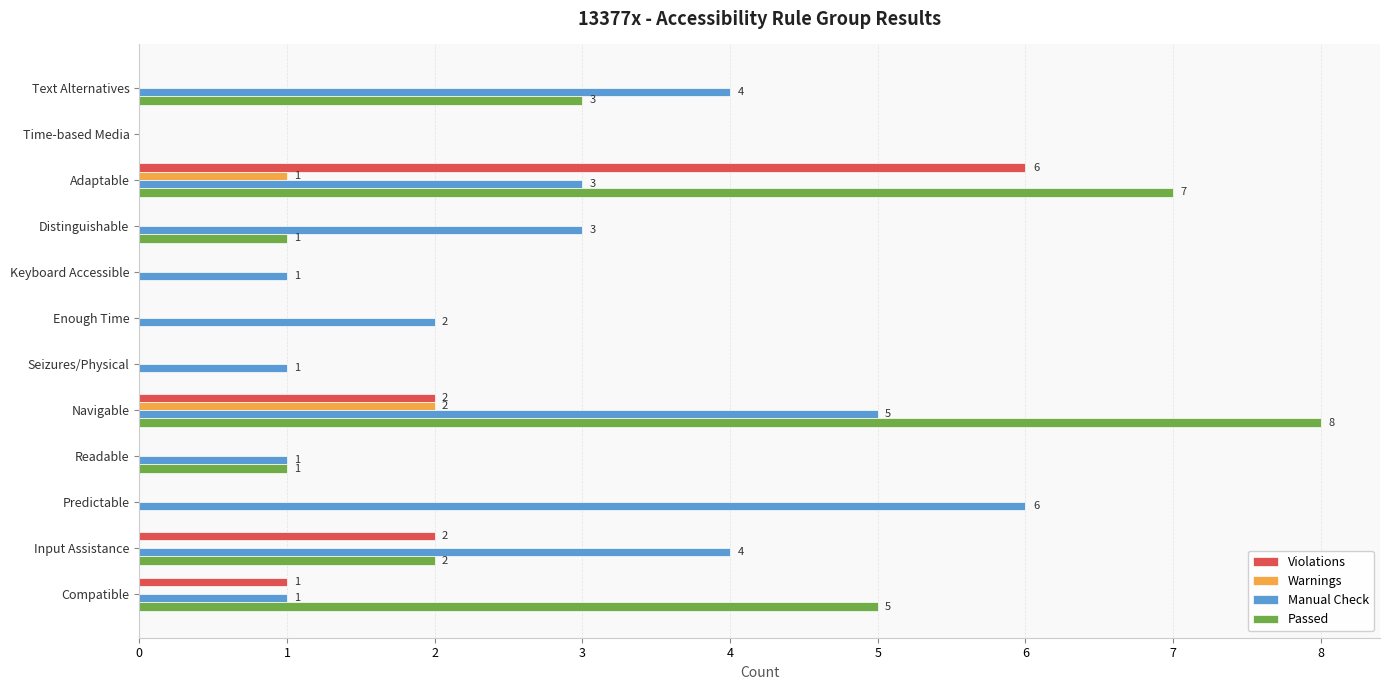

The value of Passed at Keyboard Accessible is 0. True or false?

True